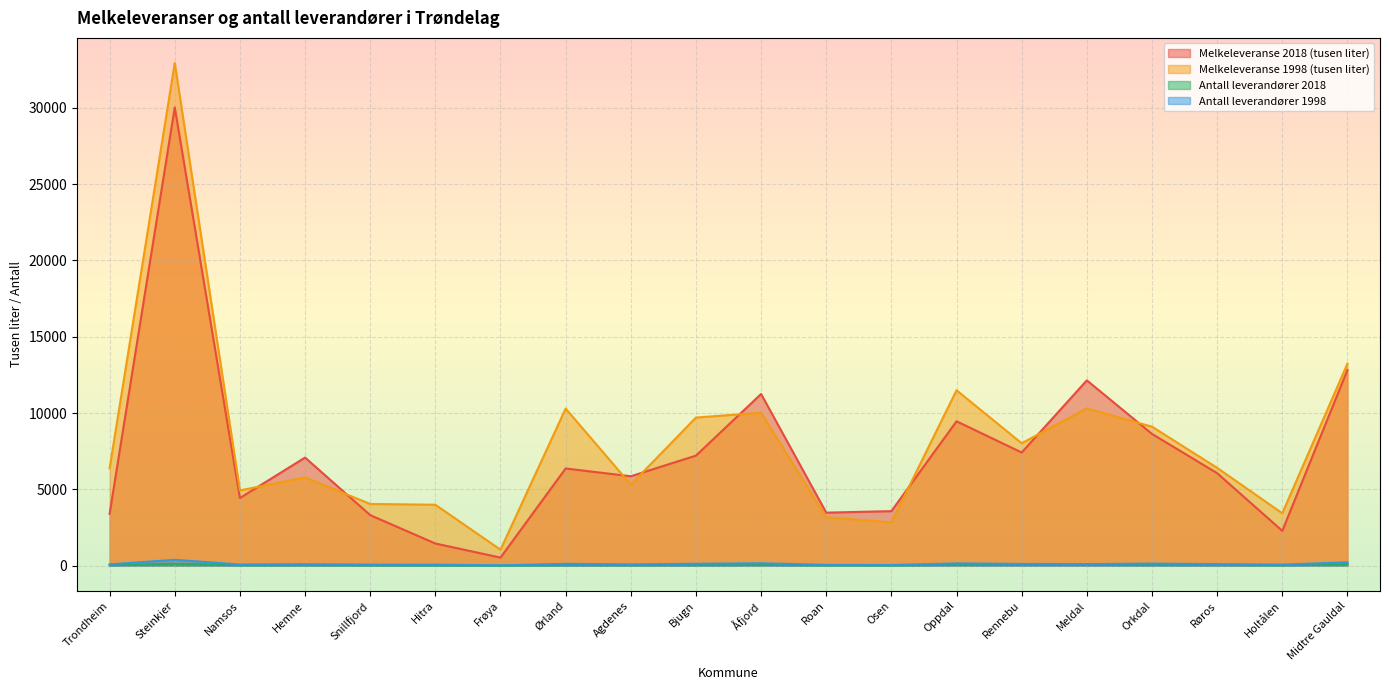

At which label is Melkeleveranse 2018 (tusen liter) closest to 15276?

Midtre Gauldal